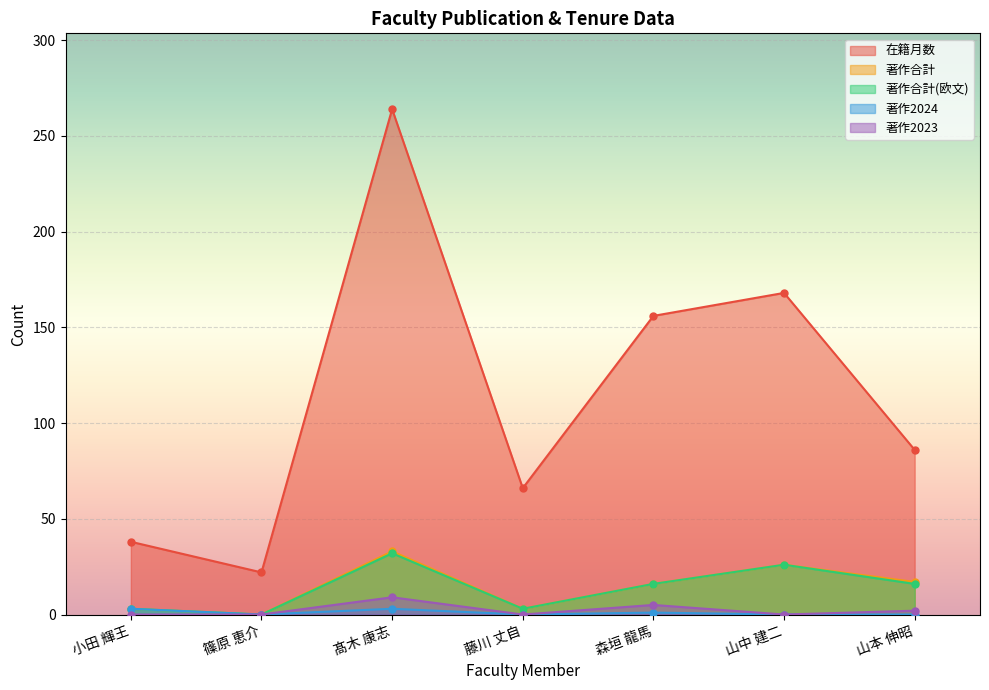

What is the difference between the maximum and minimum values in the 著作2023 series?

9